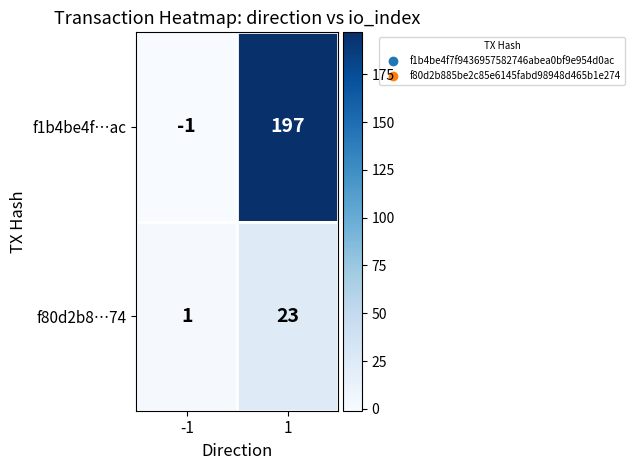

True or false: f80d2b8…74 has a value of 1 at -1.

True